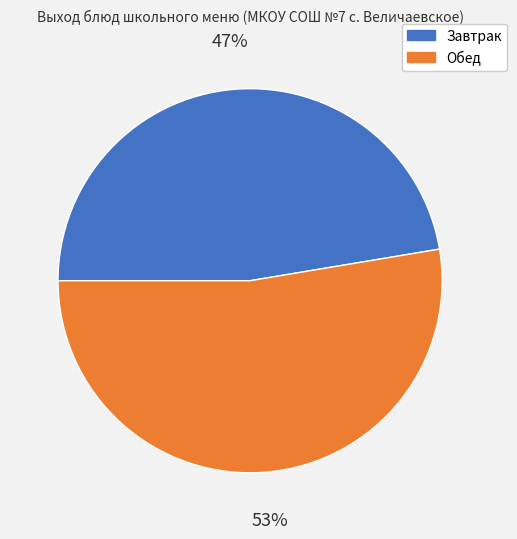

Is there any slice that represents more than half of the pie?

Yes